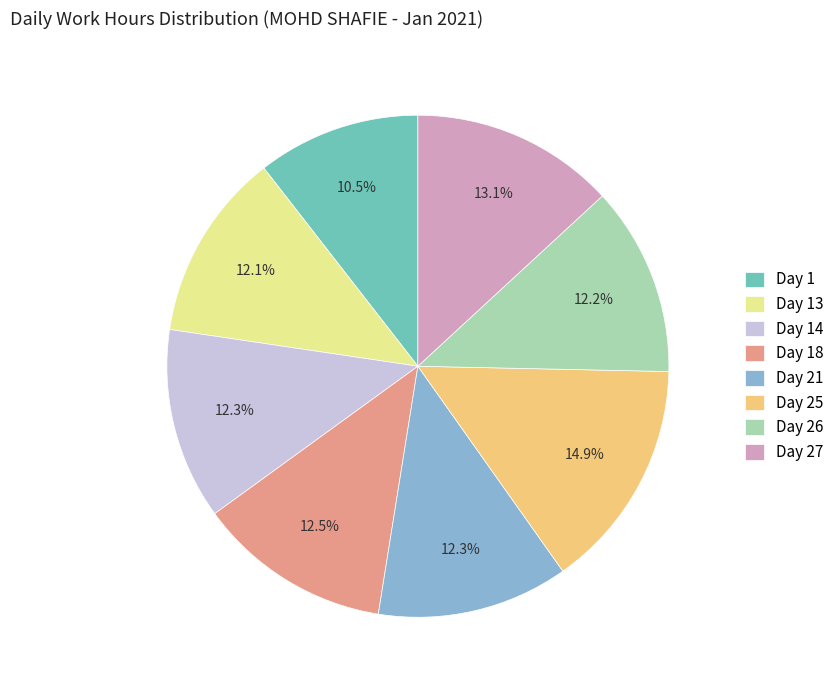

Between Day 25 and Day 14, which is larger?

Day 25